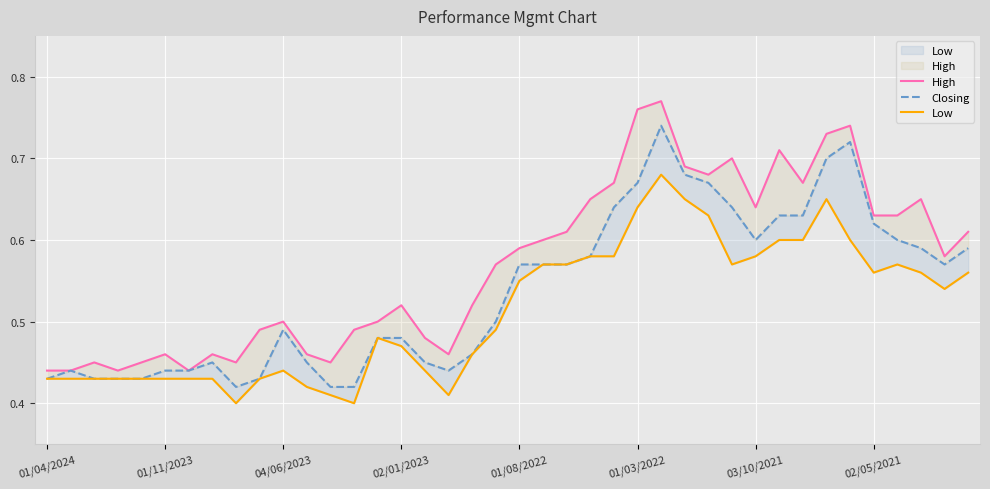

Rank the series by their average value, from highest to lowest.

High, Closing, Low